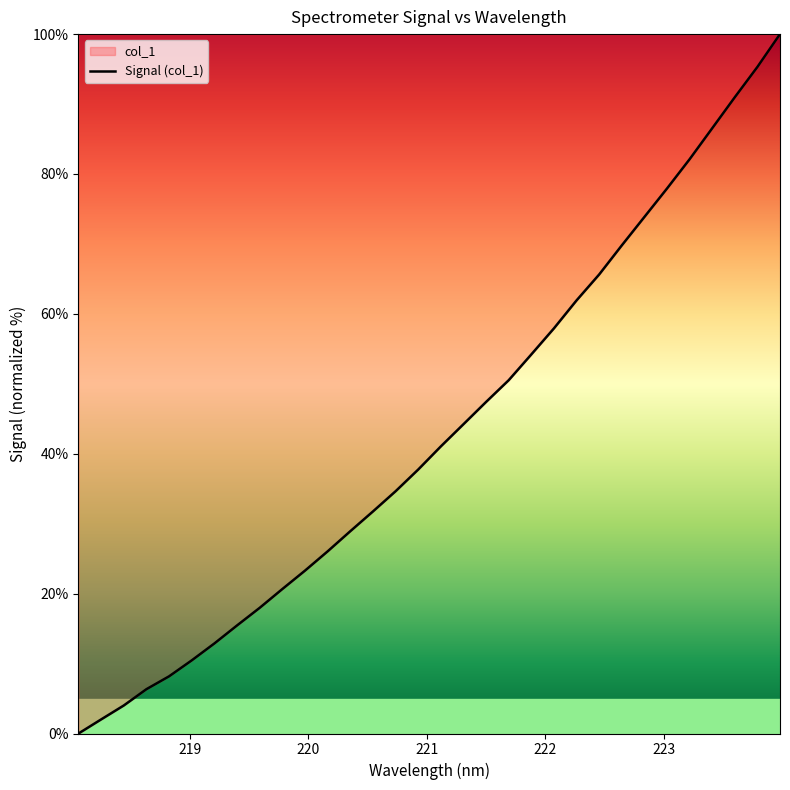

List the labels in order of value, smallest first.

218.0596, 218.2508, 218.442, 218.6332, 218.8244, 219.0156, 219.2067, 219.3979, 219.589, 219.7801, 219.9712, 220.1623, 220.3533, 220.5444, 220.7354, 220.9264, 221.1174, 221.3083, 221.4993, 221.6902, 221.8812, 222.0721, 222.263, 222.4538, 222.6447, 222.8355, 223.0264, 223.2172, 223.408, 223.5987, 223.7895, 223.9802